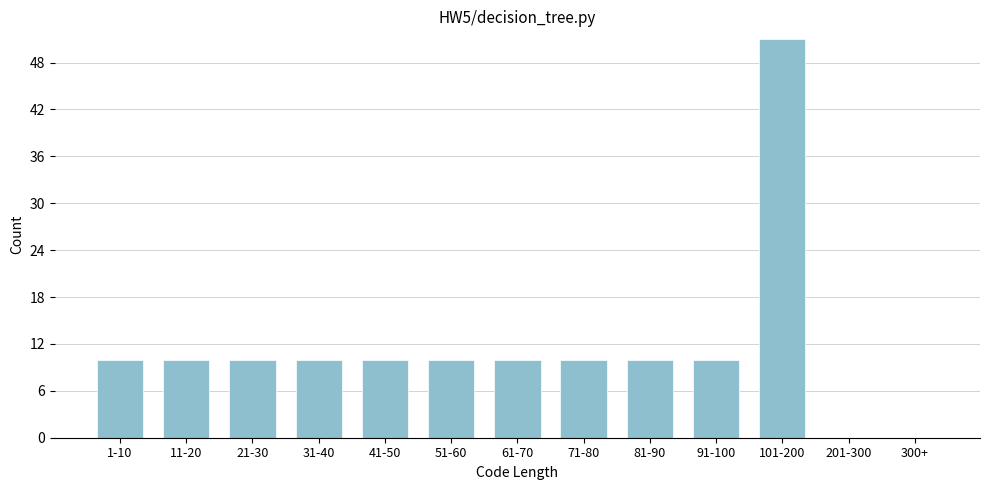

Reading right to left, what are all the values shown in this chart?

300+=0	201-300=0	101-200=51	91-100=10	81-90=10	71-80=10	61-70=10	51-60=10	41-50=10	31-40=10	21-30=10	11-20=10	1-10=10